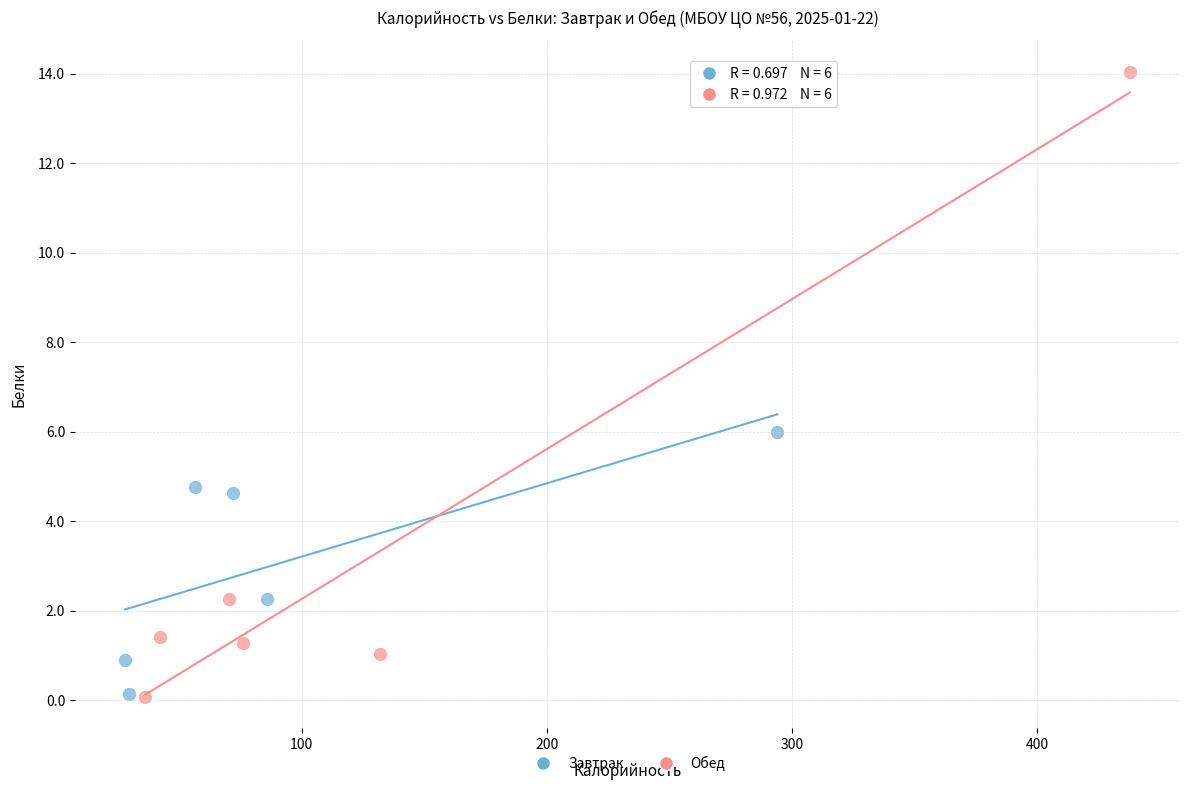

Which series has the widest spread of Y values?

Обед